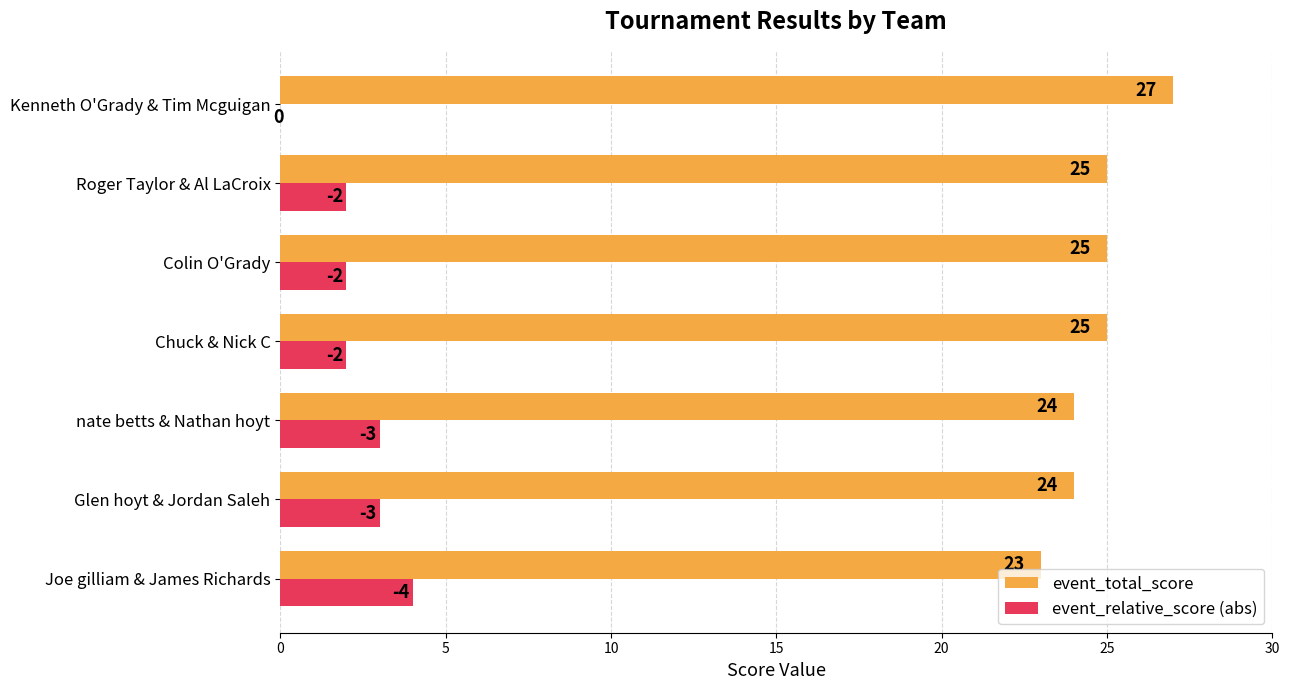

Is the value of event_relative_score (abs) at Colin O'Grady greater than the value of event_total_score at Glen hoyt & Jordan Saleh?

No